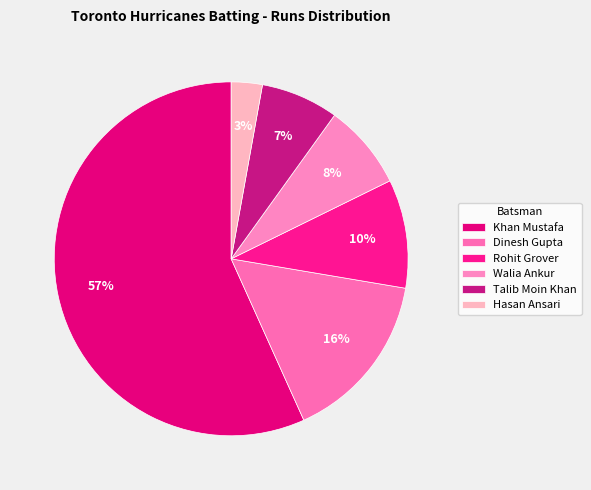

To the nearest percent, what portion does Walia Ankur represent?

8%